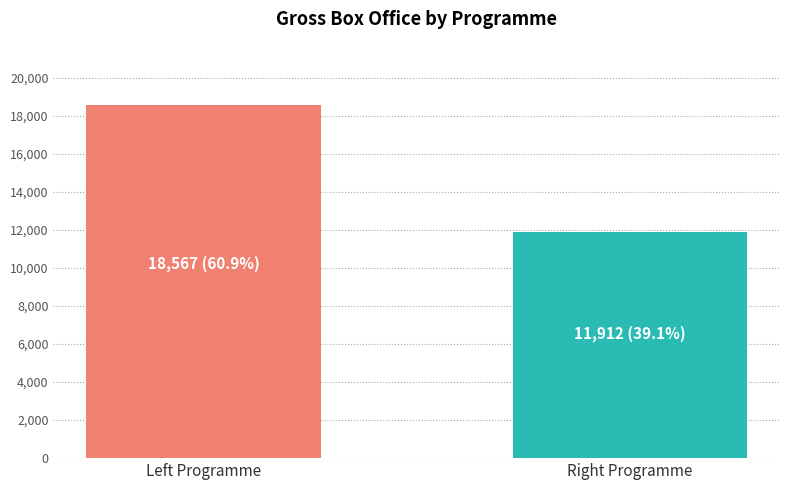

The value at Right Programme is 11912.5. True or false?

True